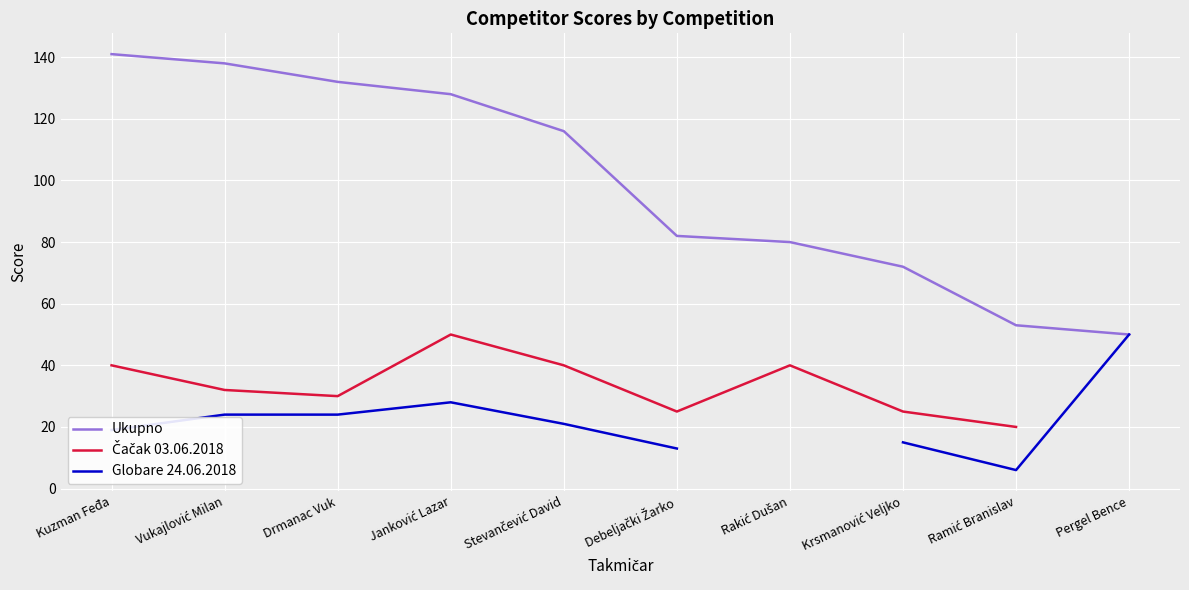

What is the label of the 9th point from the left?

Ramić Branislav